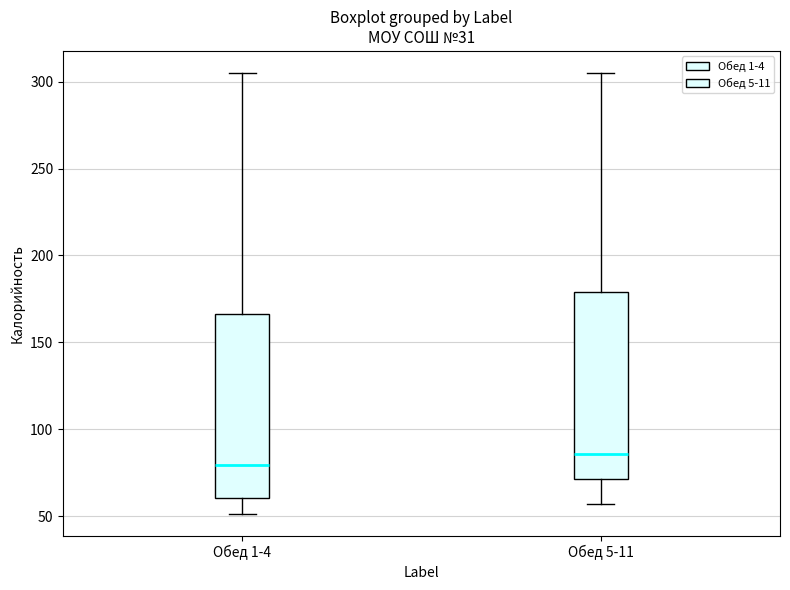

Which box's median line is the lowest?

Обед 1-4